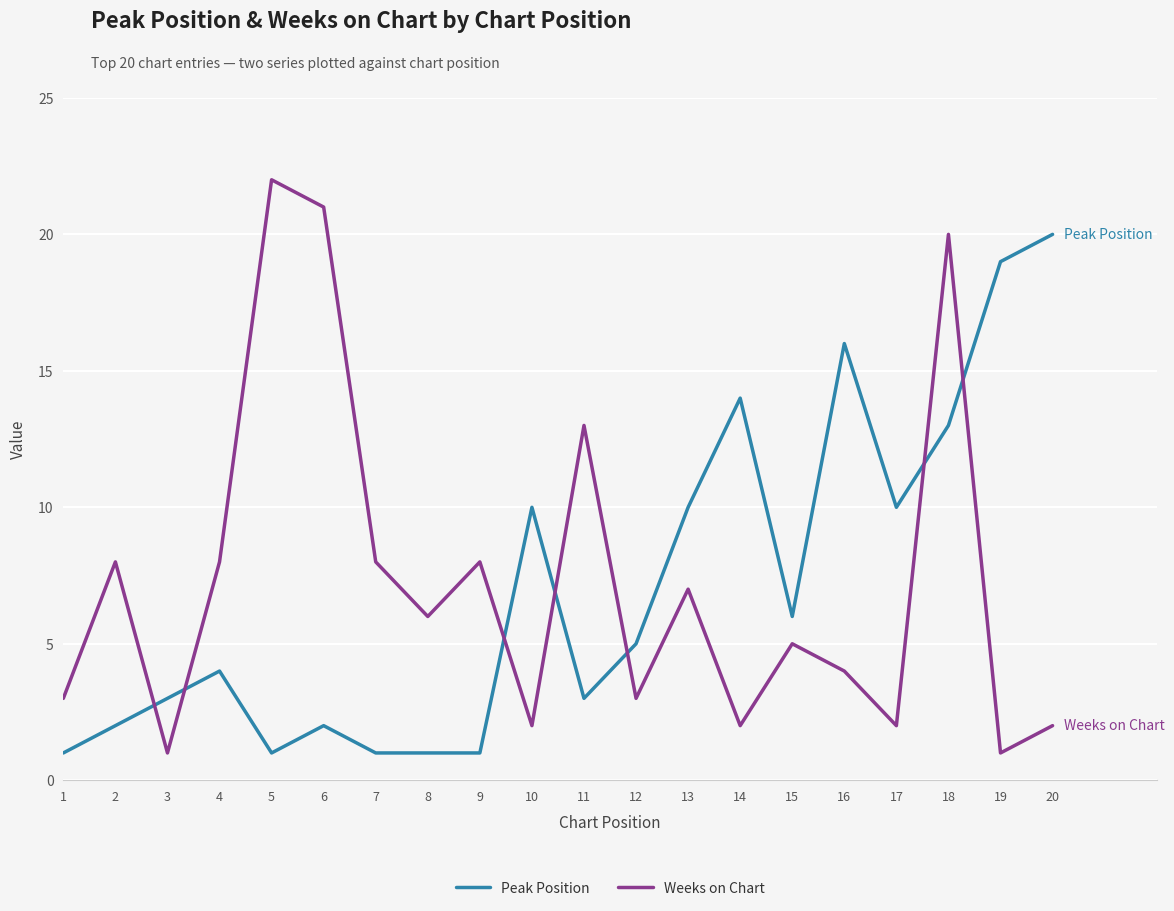

Which series has the widest spread of values?

Weeks on Chart